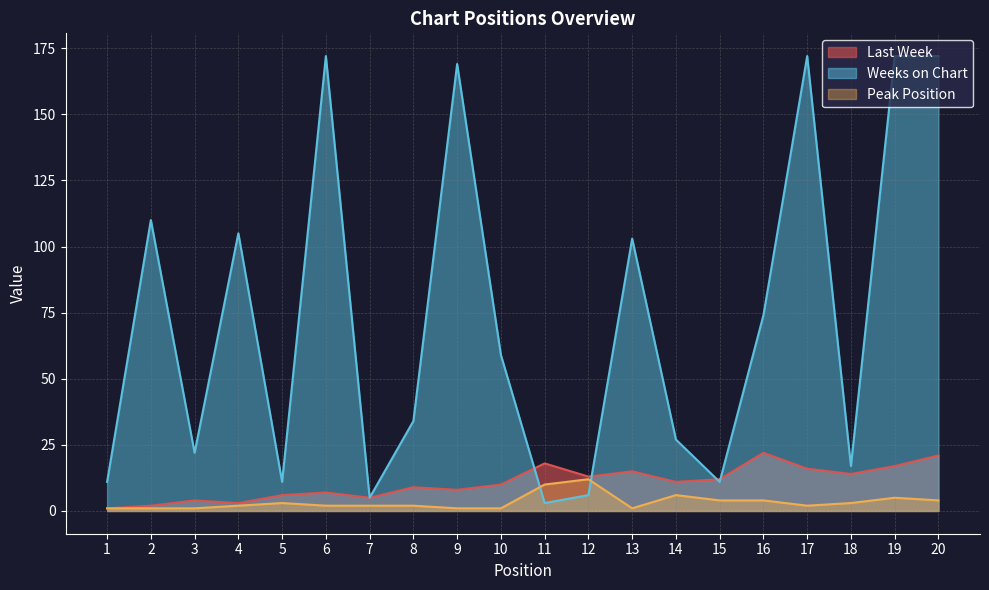

Does the chart have visible grid lines?

Yes